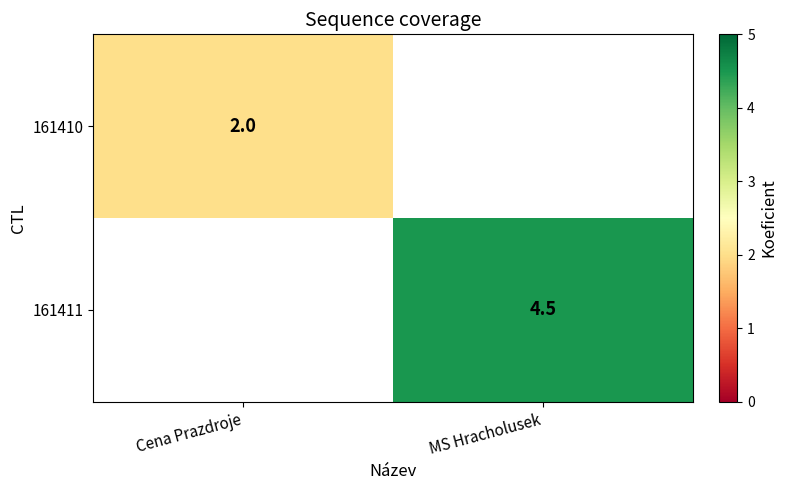

True or false: 161411 has a value of 1.6 at MS Hracholusek.

False